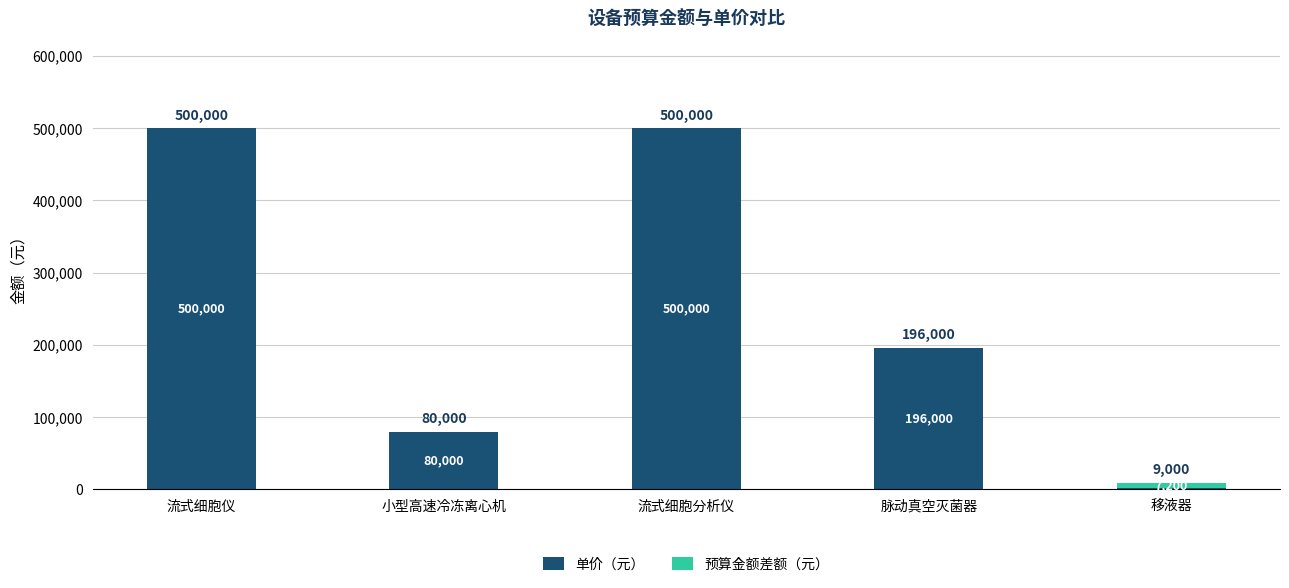

What is the highest value of the 单价（元） series?

500000